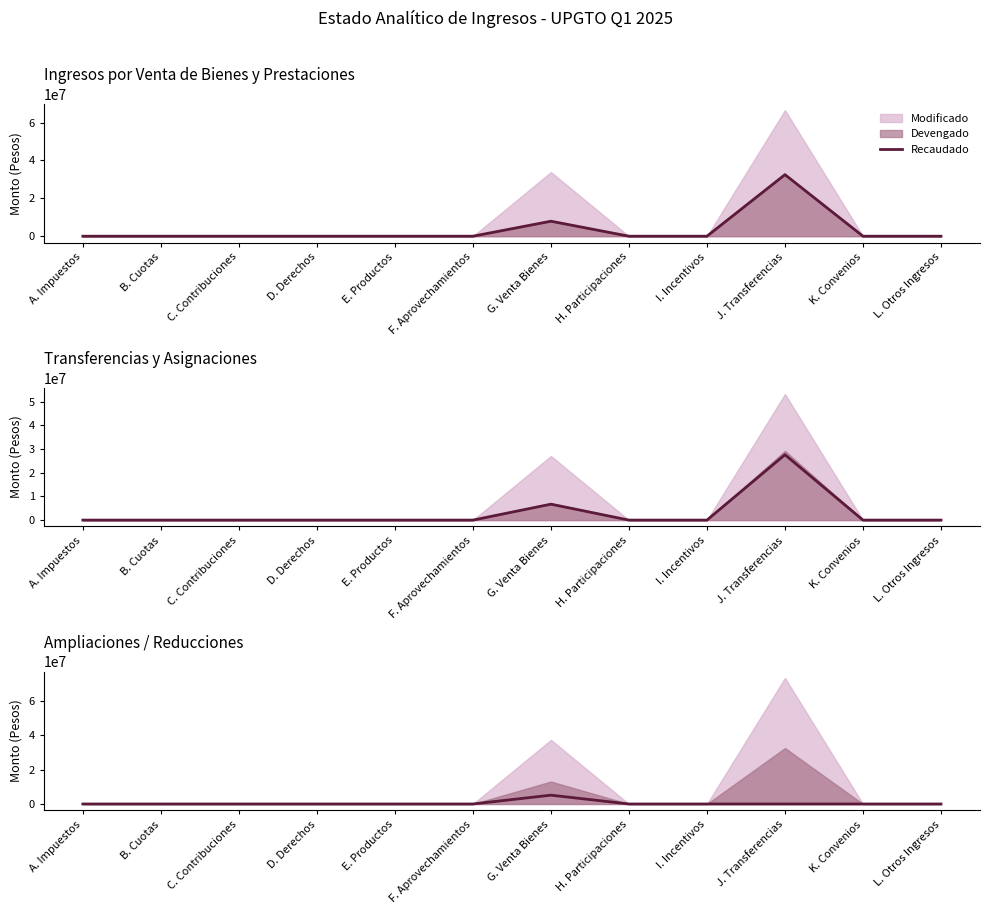

Does the chart display data point markers on the line(s)?

No